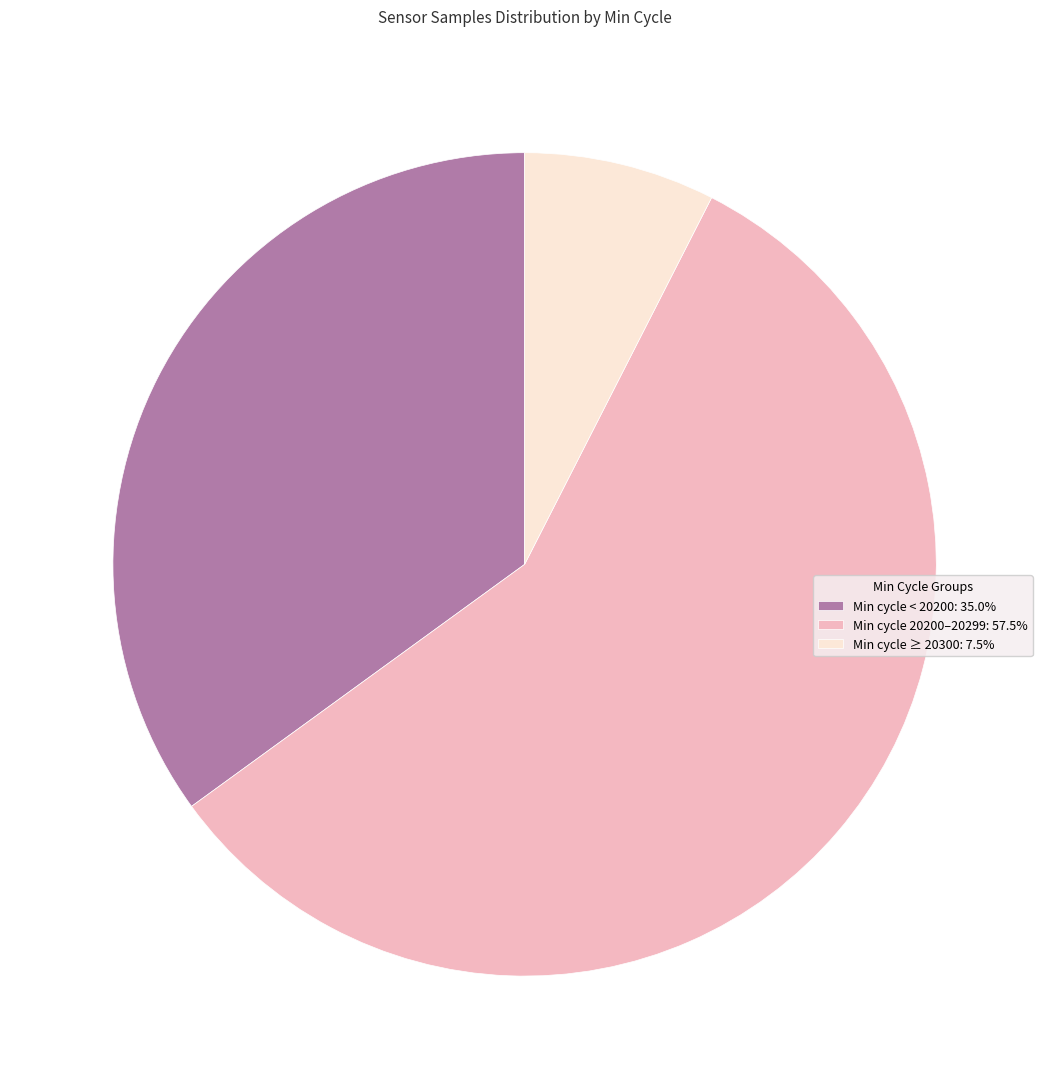

How many segments does this pie chart have?

3